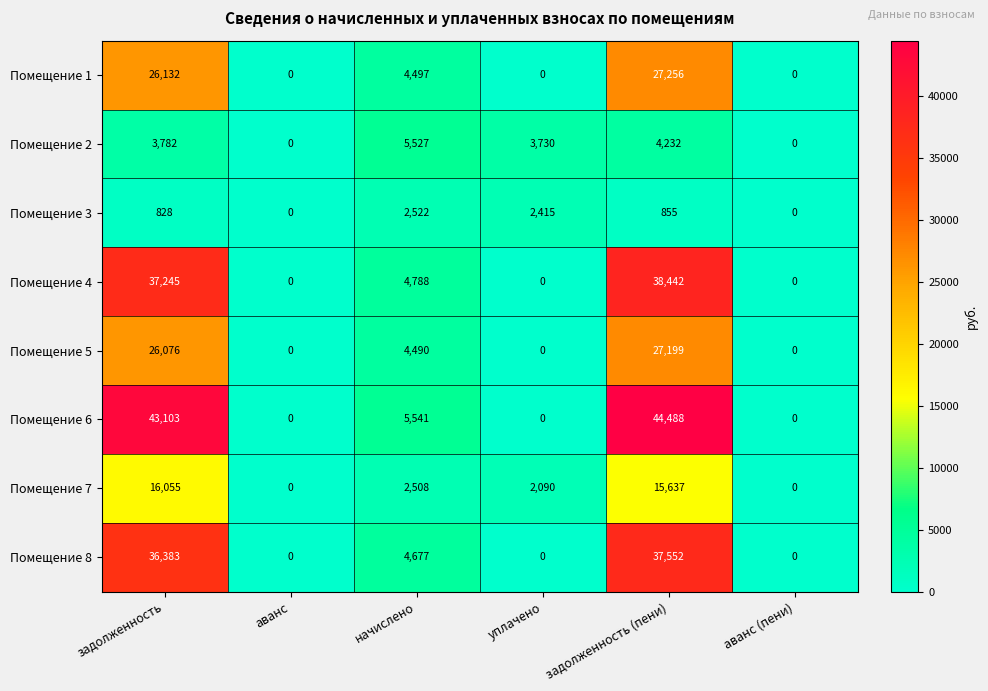

What is the spread (max minus min) of values at задолженность?

42275